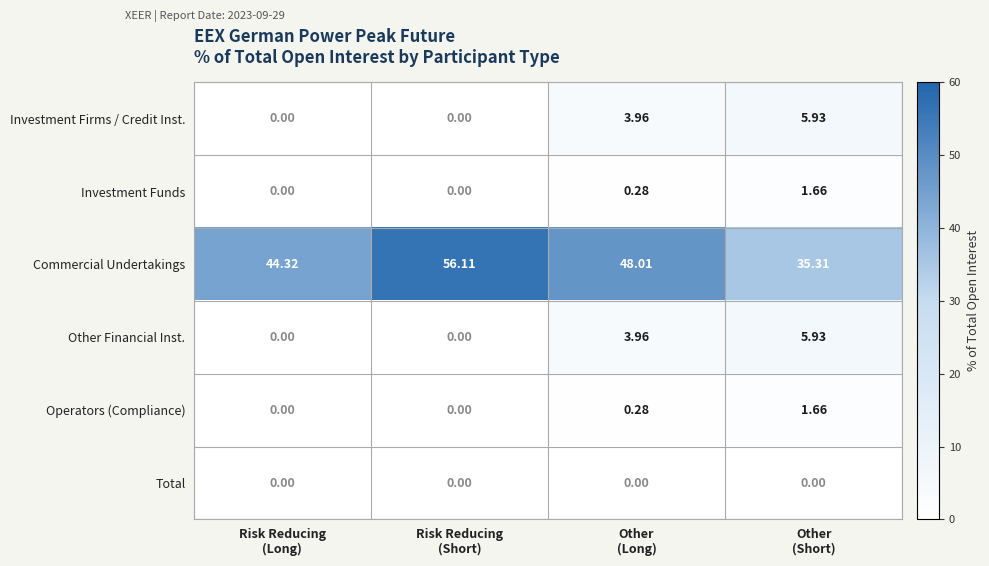

Which series has the largest total across all categories?

Commercial Undertakings